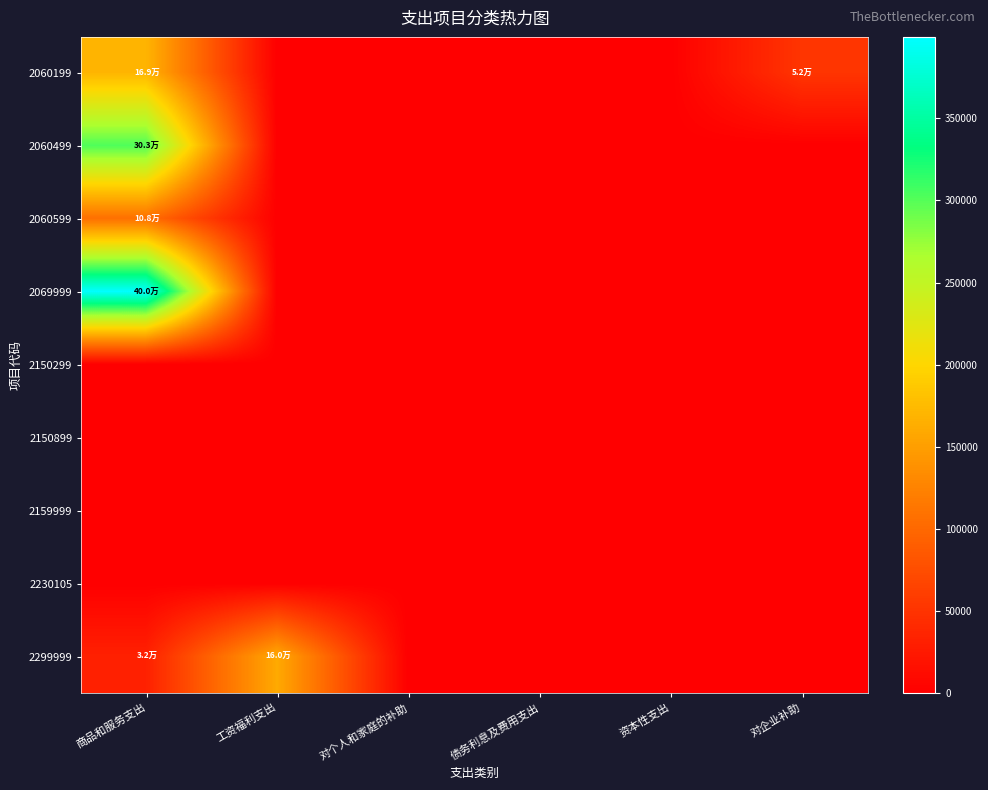

At which category does the chart reach its peak across all series?

商品和服务支出